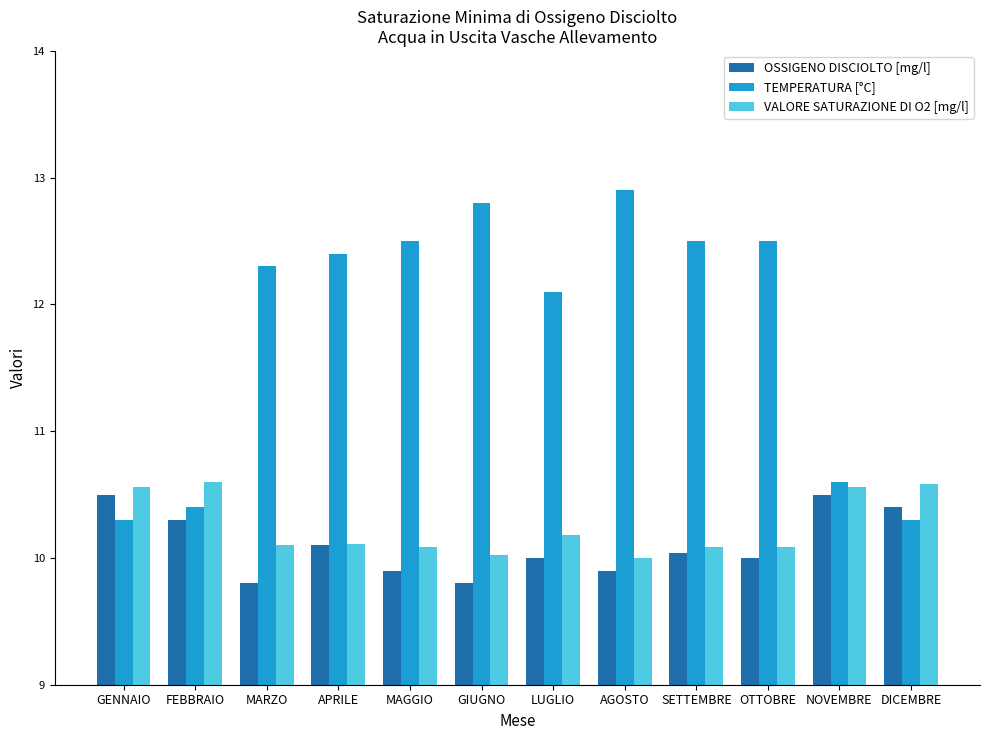

What is the sum of the VALORE SATURAZIONE DI O2 [mg/l] values at SETTEMBRE and MAGGIO?

20.2